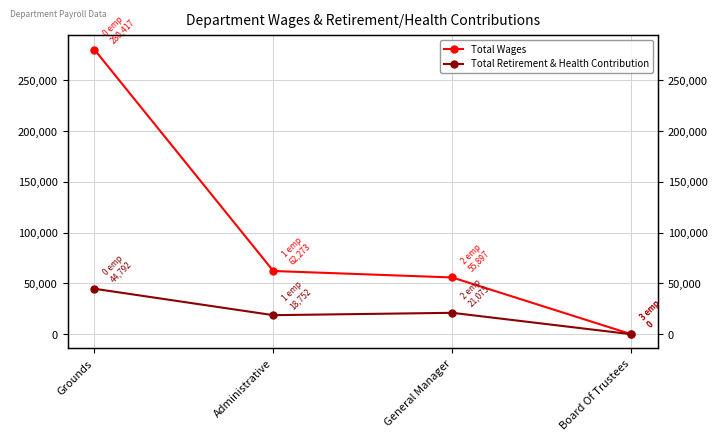

Which series changed the most between General Manager and Board Of Trustees?

Total Wages